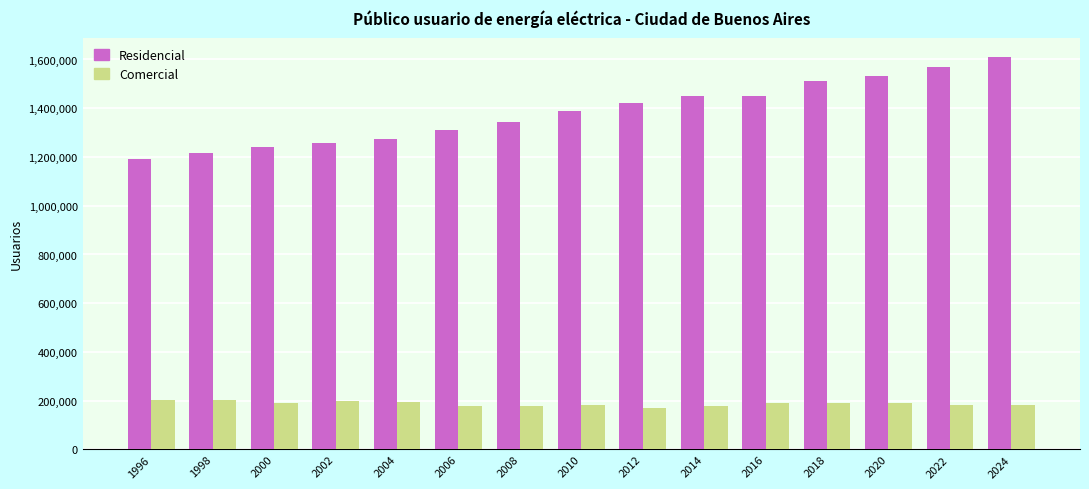

What is the difference between the second highest and minimum values in the Comercial series?

33437